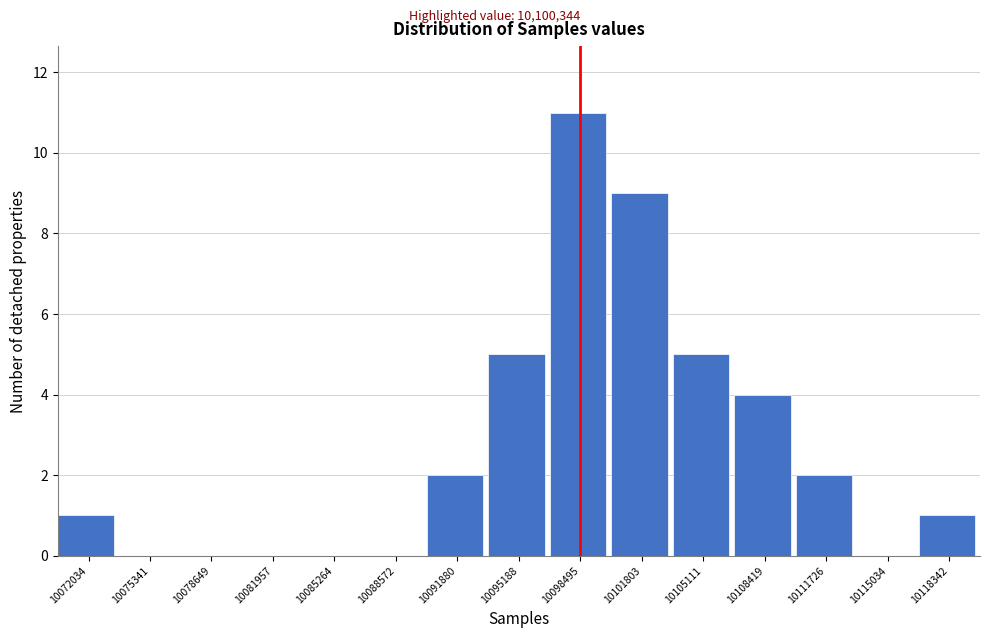

Reading right to left, transcribe all the data shown in this chart.

10118342=1	10115034=0	10111726=2	10108419=4	10105111=5	10101803=9	10098495=11	10095188=5	10091880=2	10088572=0	10085264=0	10081957=0	10078649=0	10075341=0	10072034=1